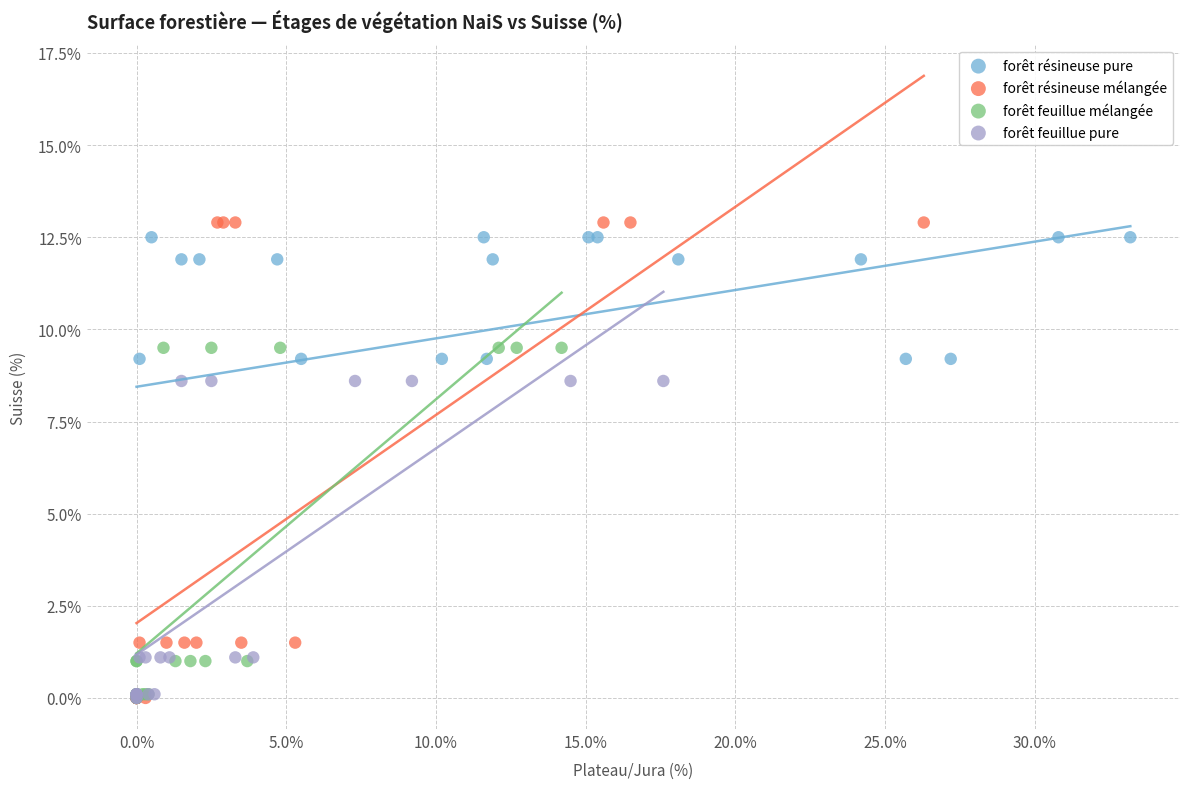

Which series has the widest spread of Y values?

forêt résineuse mélangée